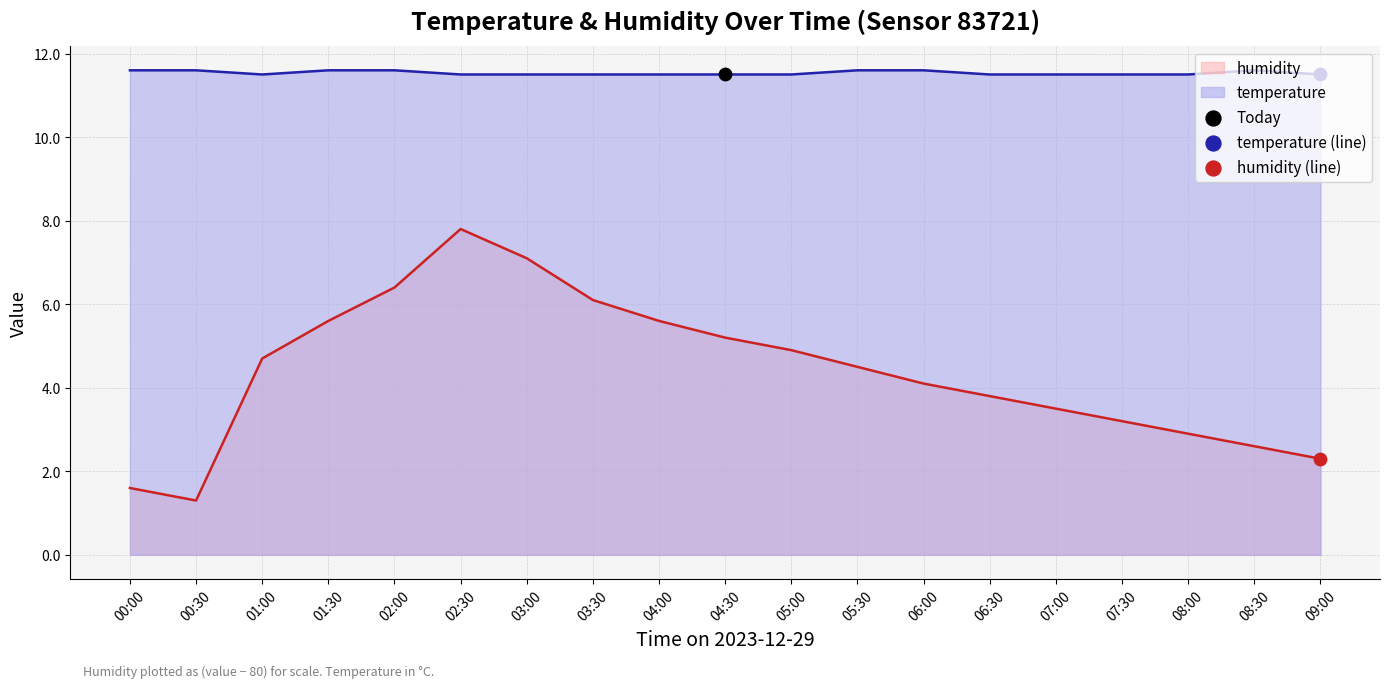

What is the total value across all series at 06:00?

15.7